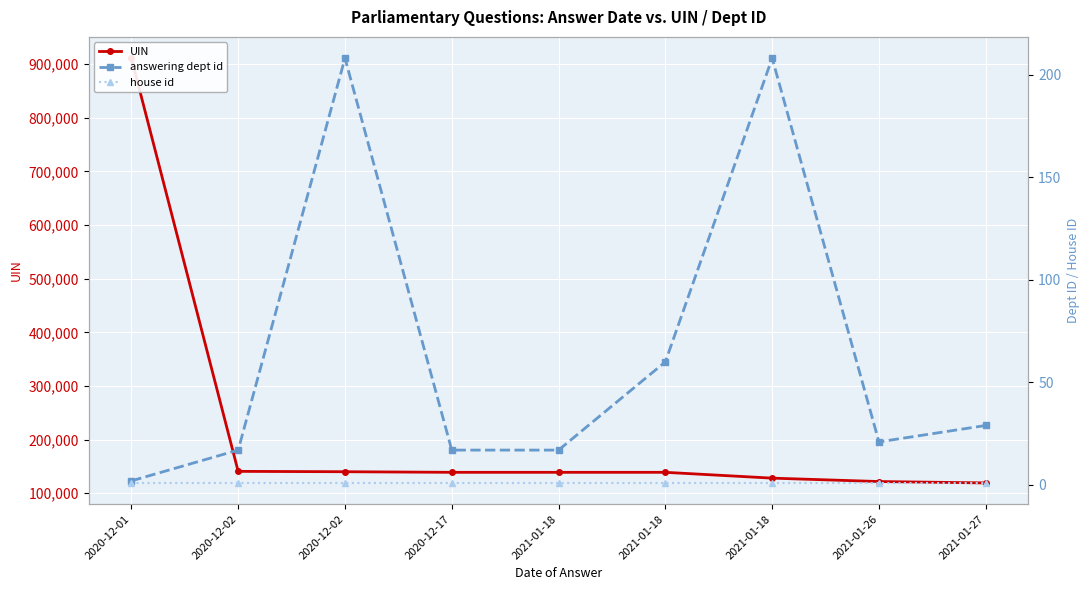

Which has a higher value, 2020-12-02 or 2021-01-26?

2020-12-02